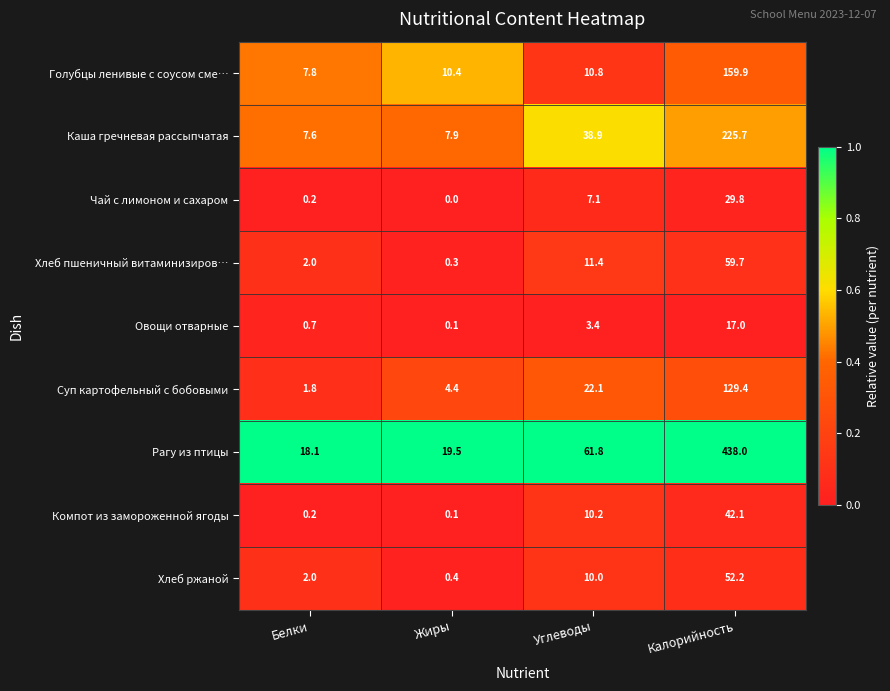

At which label is Рагу из птицы closest to 228?

Углеводы